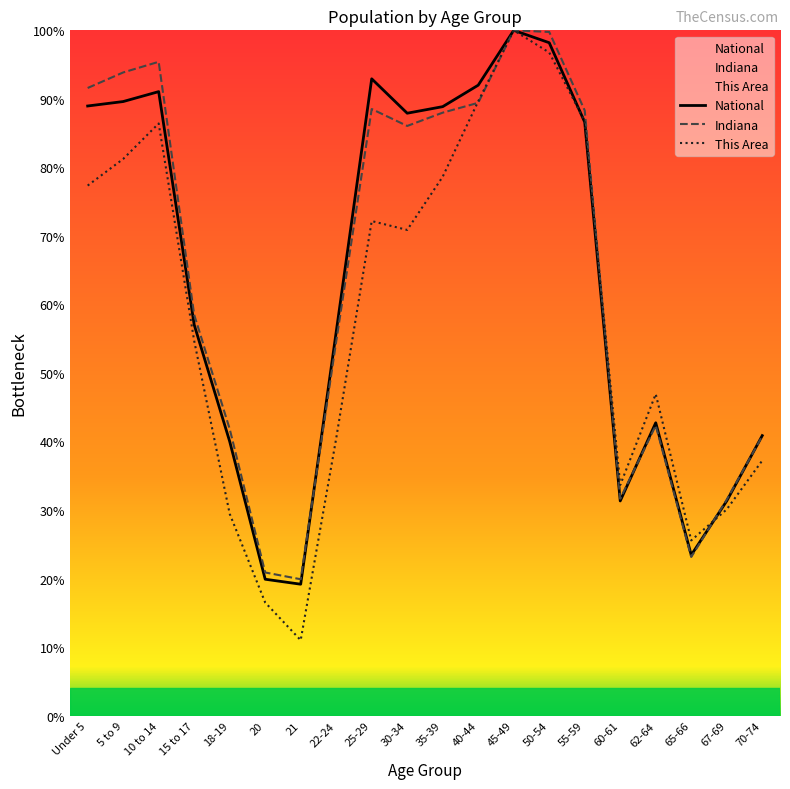

After their last crossing, which series has the higher values: This Area or Indiana?

Indiana